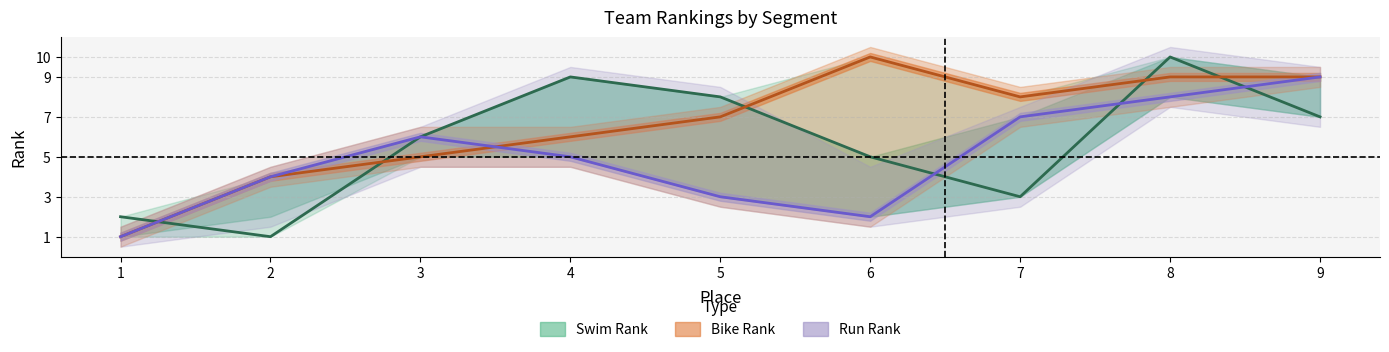

List the series in order of their overall mean, highest first.

Bike Rank, Swim Rank, Run Rank